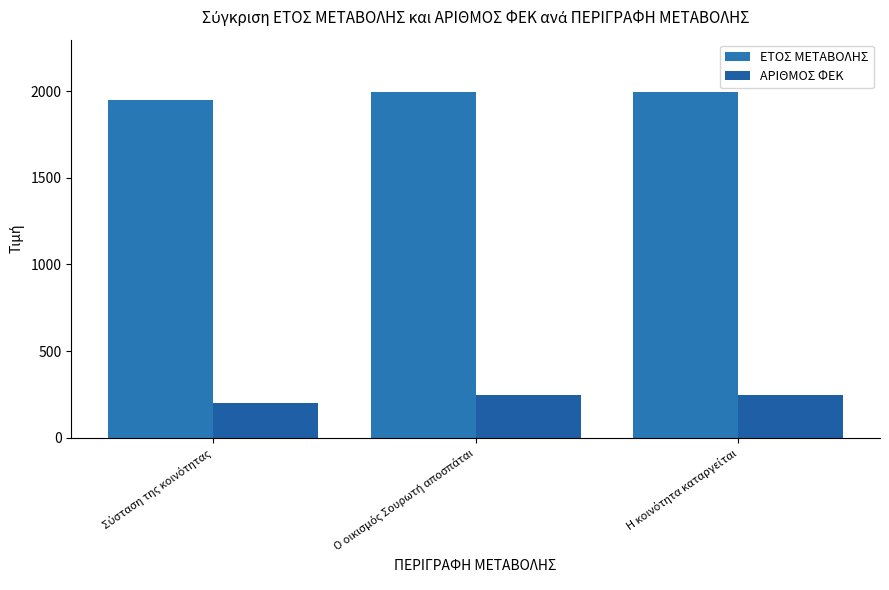

Reading left to right, what are all the values shown in this chart?

ΕΤΟΣ ΜΕΤΑΒΟΛΗΣ: 1947	1997	1997
ΑΡΙΘΜΟΣ ΦΕΚ: 202	244	244